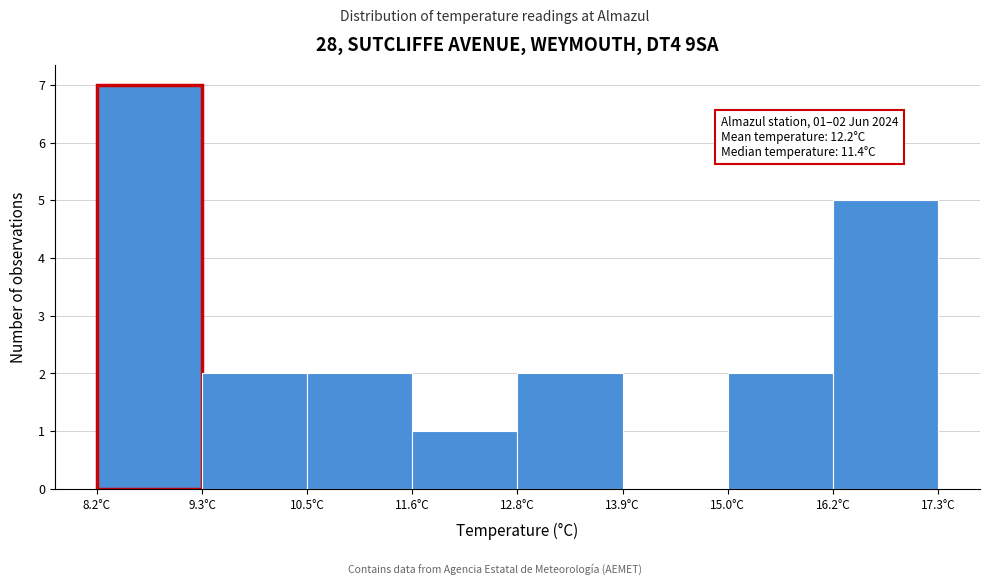

Over which range of the x-axis is the bar tallest?

8.2 to 9.4